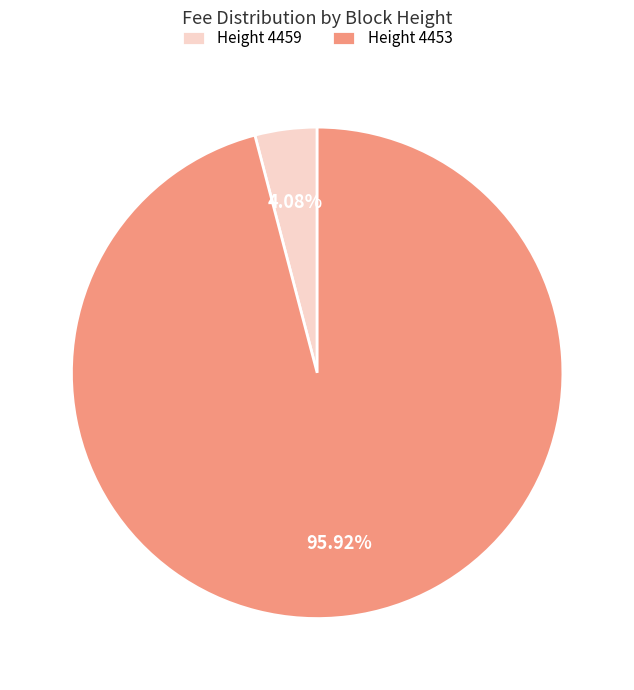

Which has a higher value, Height 4459 or Height 4453?

Height 4453